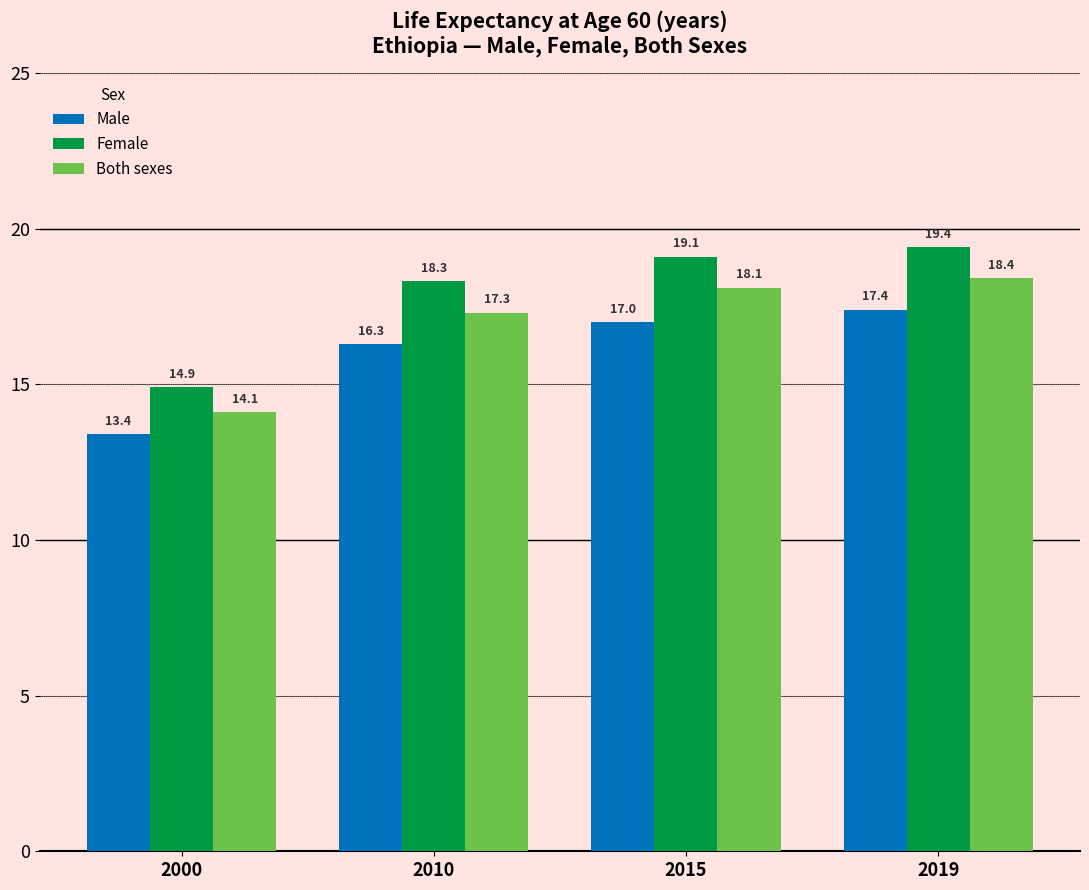

How many distinct data groups are displayed?

3